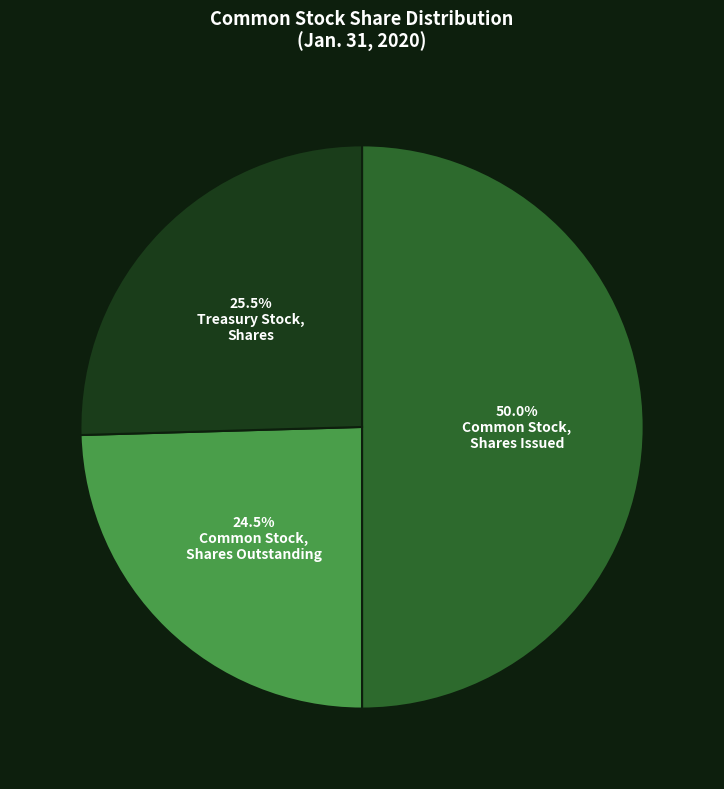

Which category has the biggest portion of the pie?

Common Stock,
Shares Issued